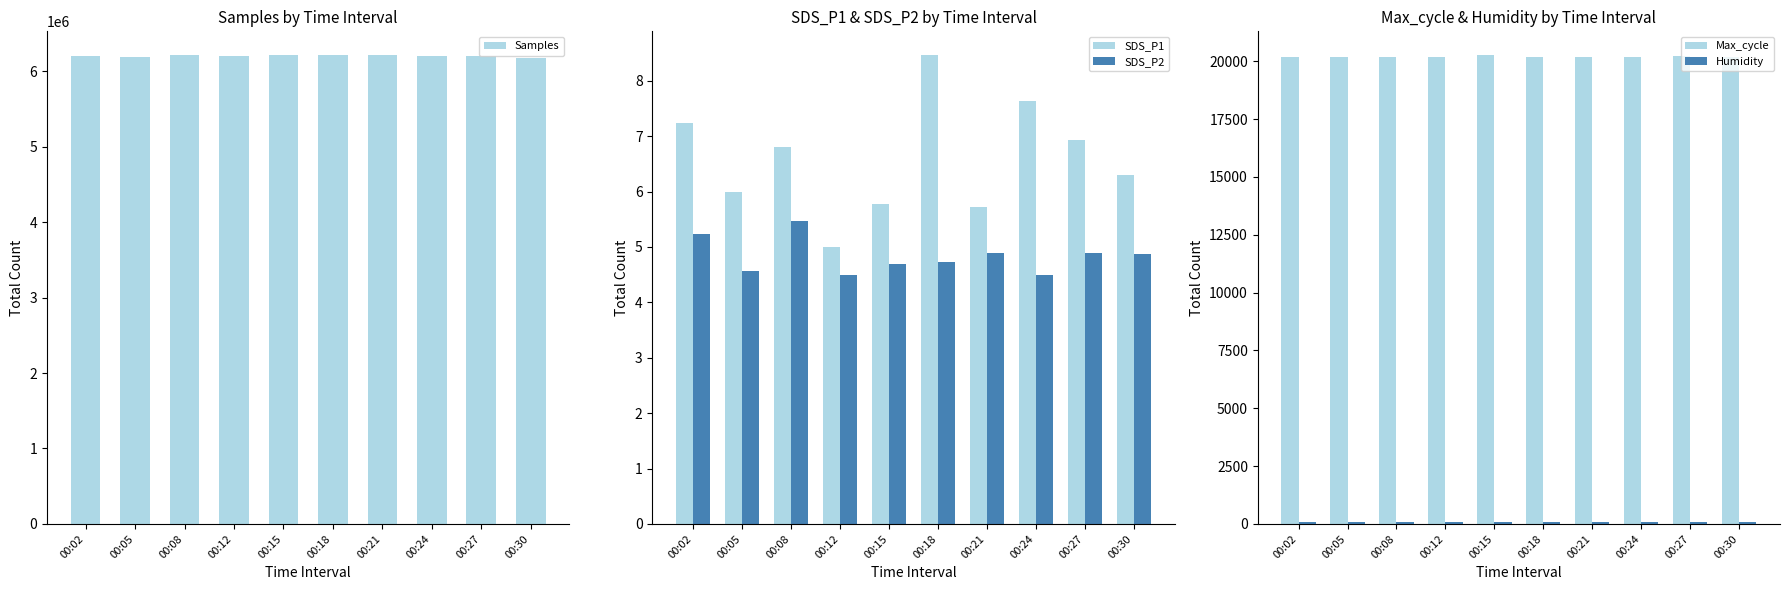

What is the sum of the Samples values at 00:15 and 00:24?

12422029